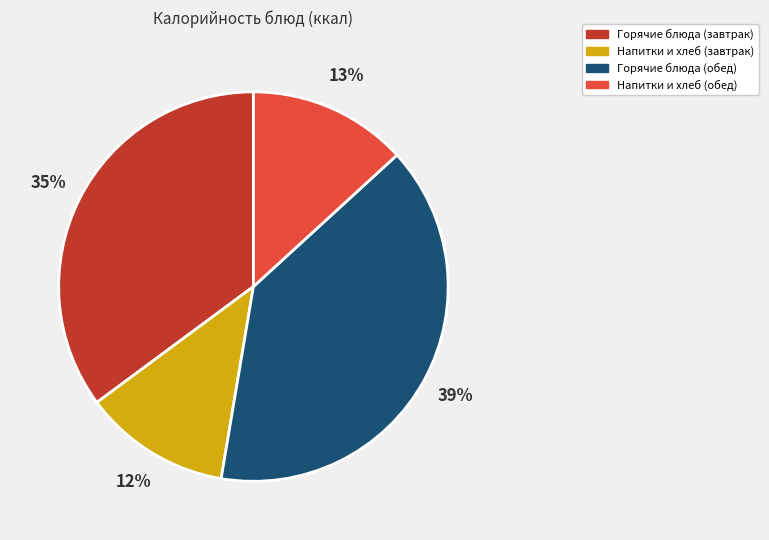

To the nearest percent, what percentage of the pie is Горячие блюда (обед)?

39%